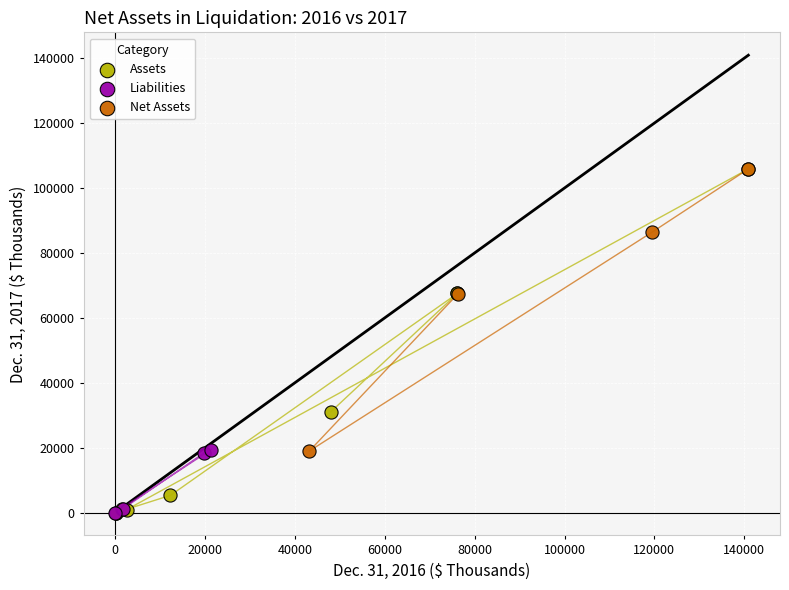

Which series has the largest Y range (max minus min)?

Assets